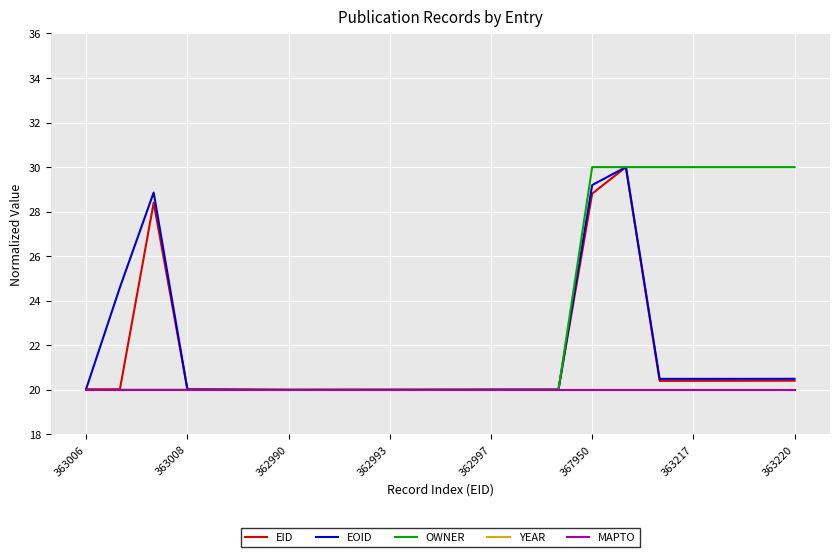

True or false: EOID has more than 2 interior local peaks.

True